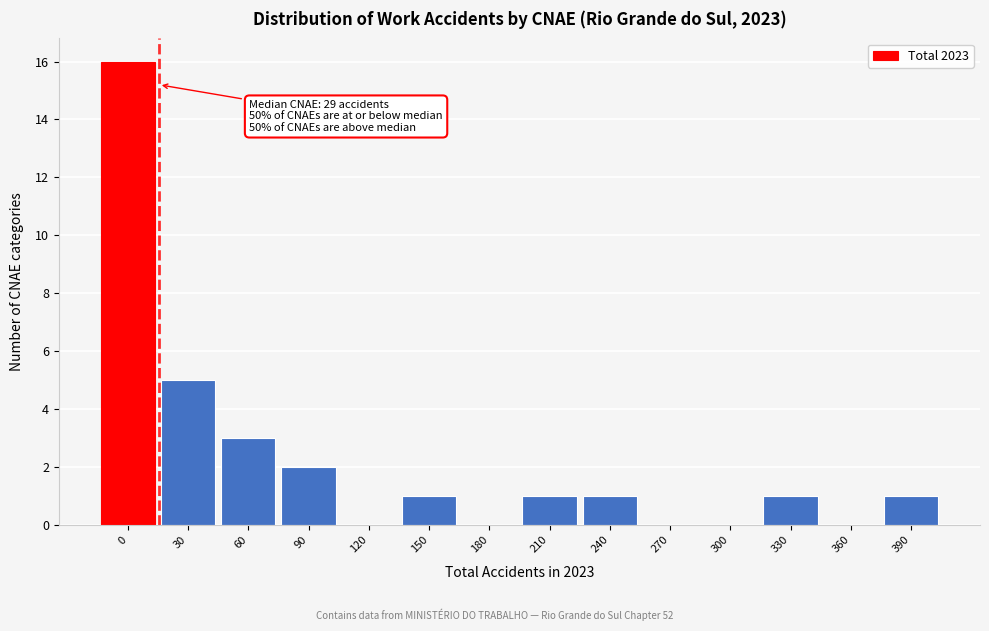

Reading left to right, list all the values displayed in this chart.

0=16	30=5	60=3	90=2	120=0	150=1	180=0	210=1	240=1	270=0	300=0	330=1	360=0	390=1